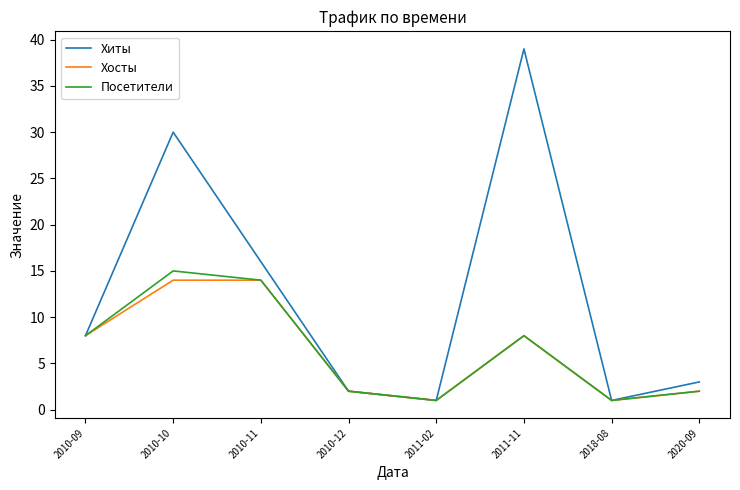

What is the maximum value shown in the chart?

39